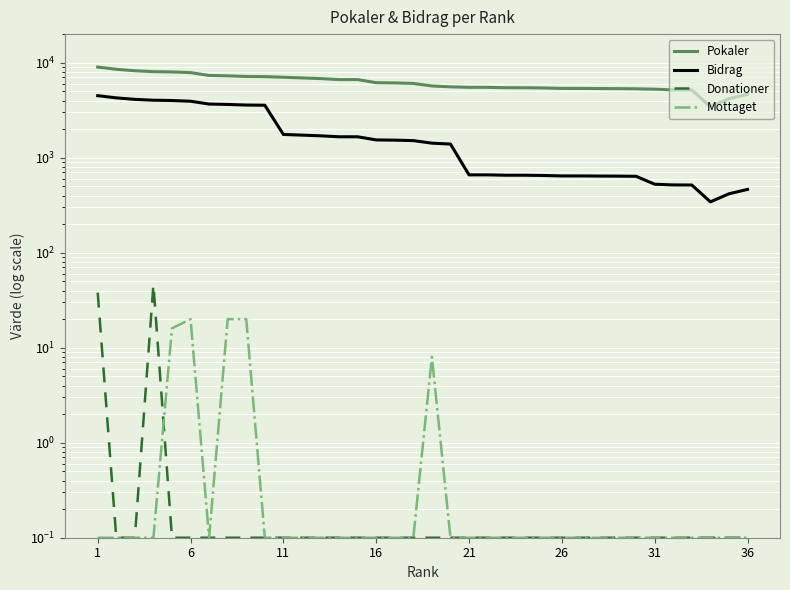

What is the label of the 36th point from the right?

1